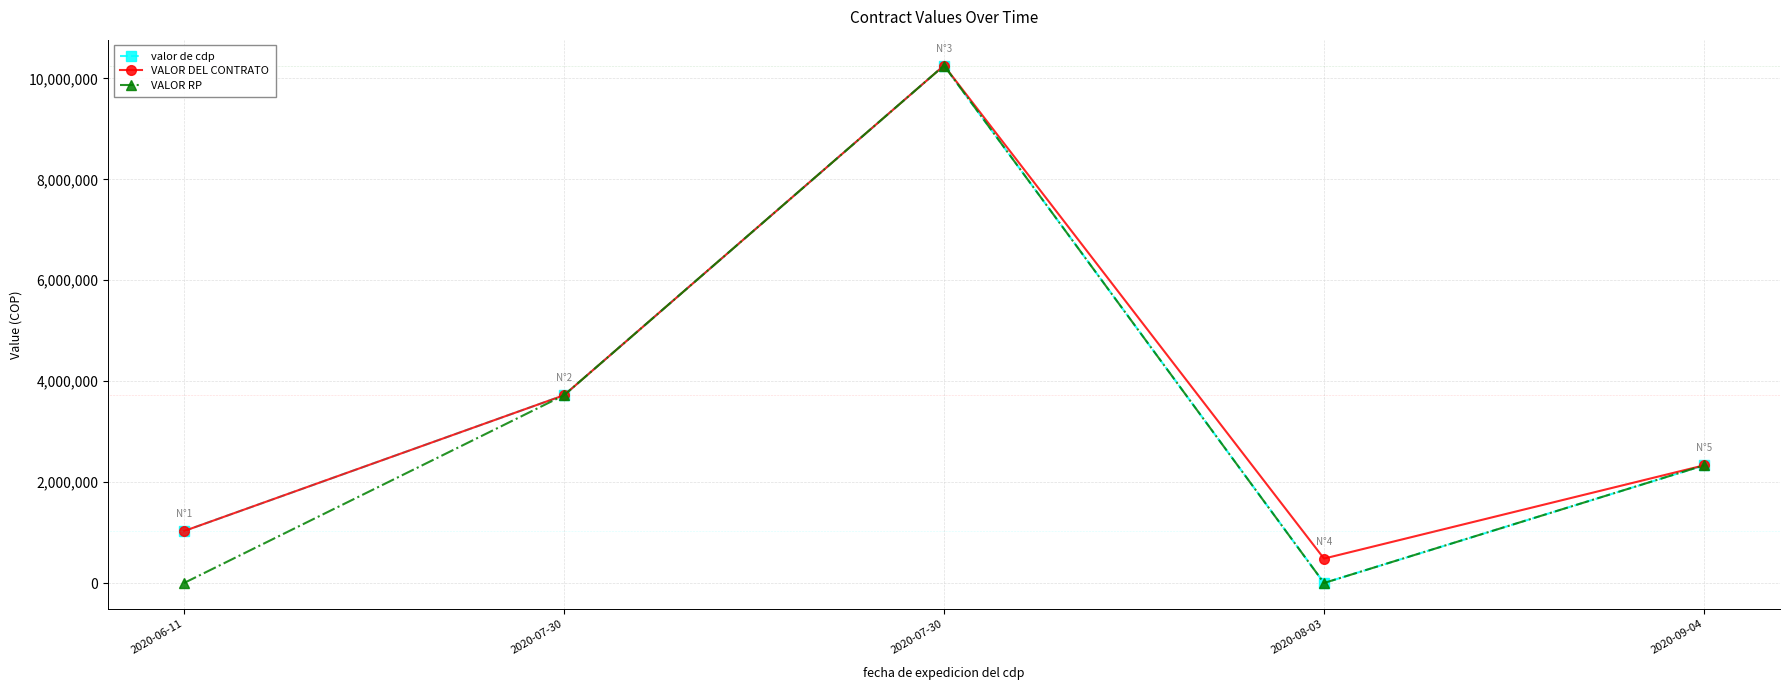

What is the difference between the maximum and minimum values in the VALOR DEL CONTRATO series?

9771199